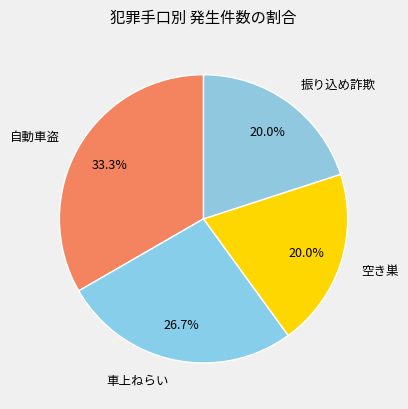

True or false: 振り込め詐欺 accounts for 30% of the total.

False